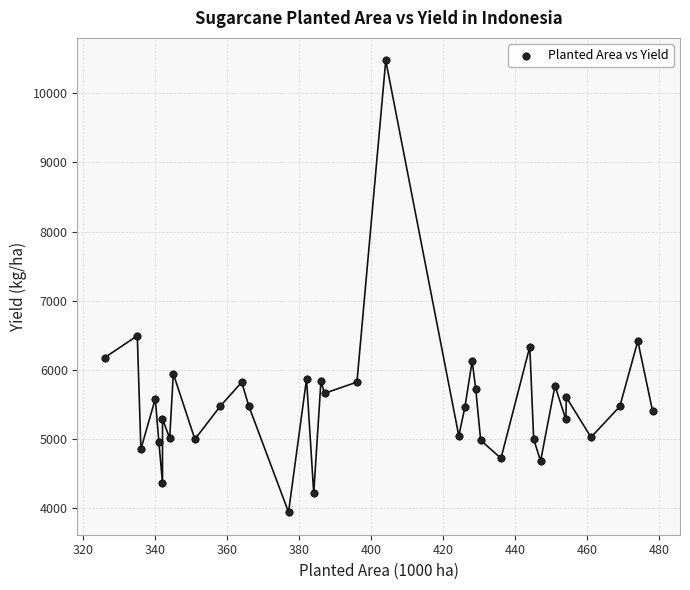

What Y value in the scatter plot is closest to 7209?

6495.5